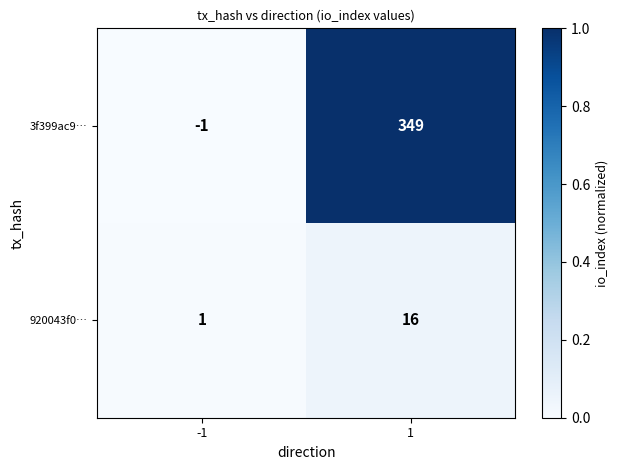

What is the sum of all 920043f0… values?

17